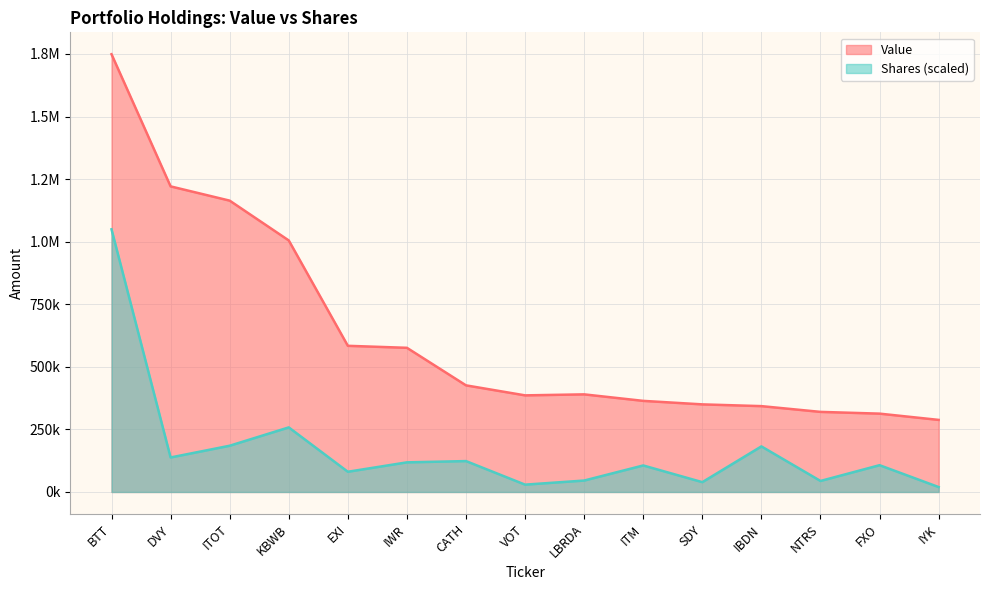

List the labels in order of Value value, smallest first.

IYK, FXO, NTRS, IBDN, SDY, ITM, VOT, LBRDA, CATH, IWR, EXI, KBWB, ITOT, DVY, BTT